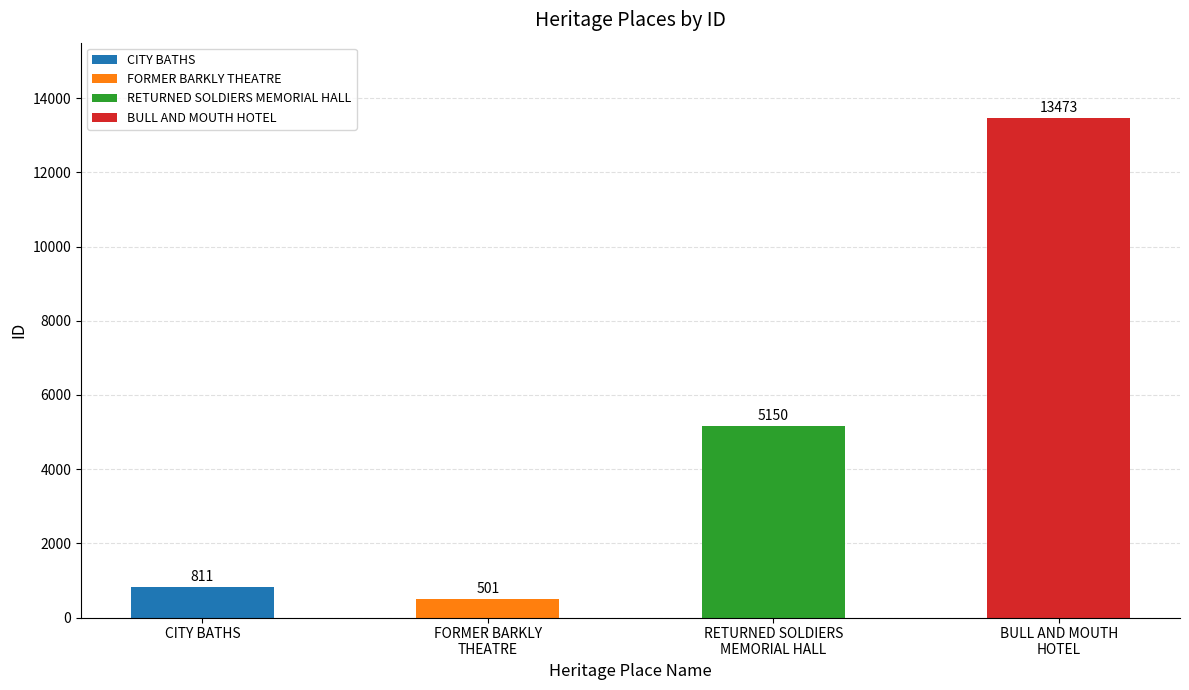

How many data points are less than 5150?

2